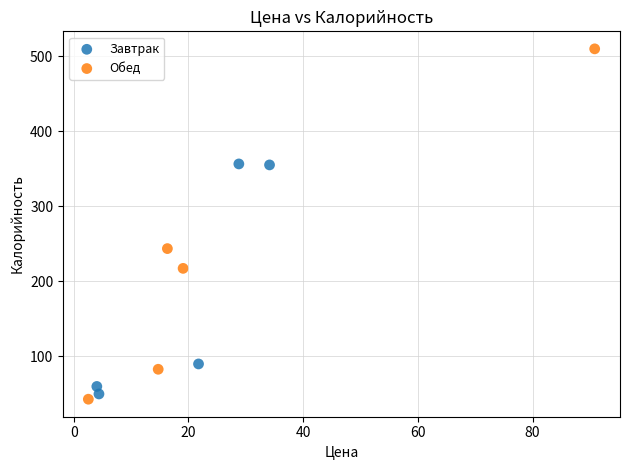

Which series has the largest Y range (max minus min)?

Обед